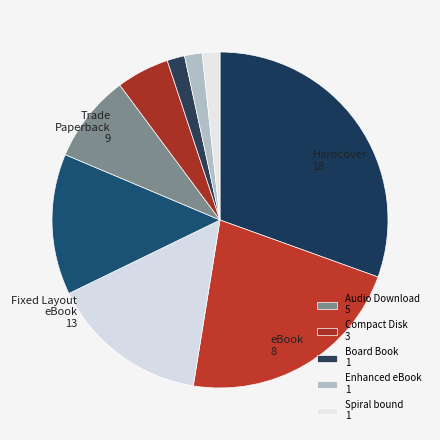

Which category has the biggest portion of the pie?

Hardcover